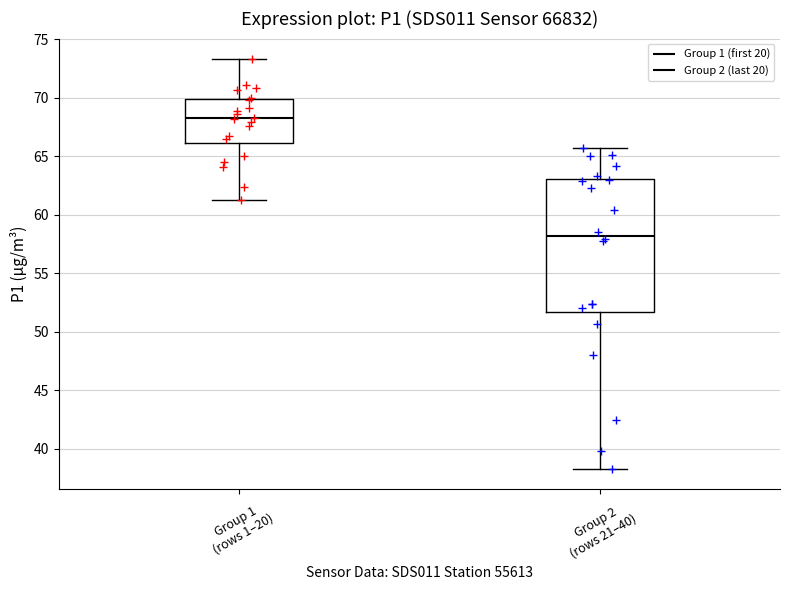

Which box is the tallest, from its lower edge to its upper edge?

Group 2 (rows 21–40)